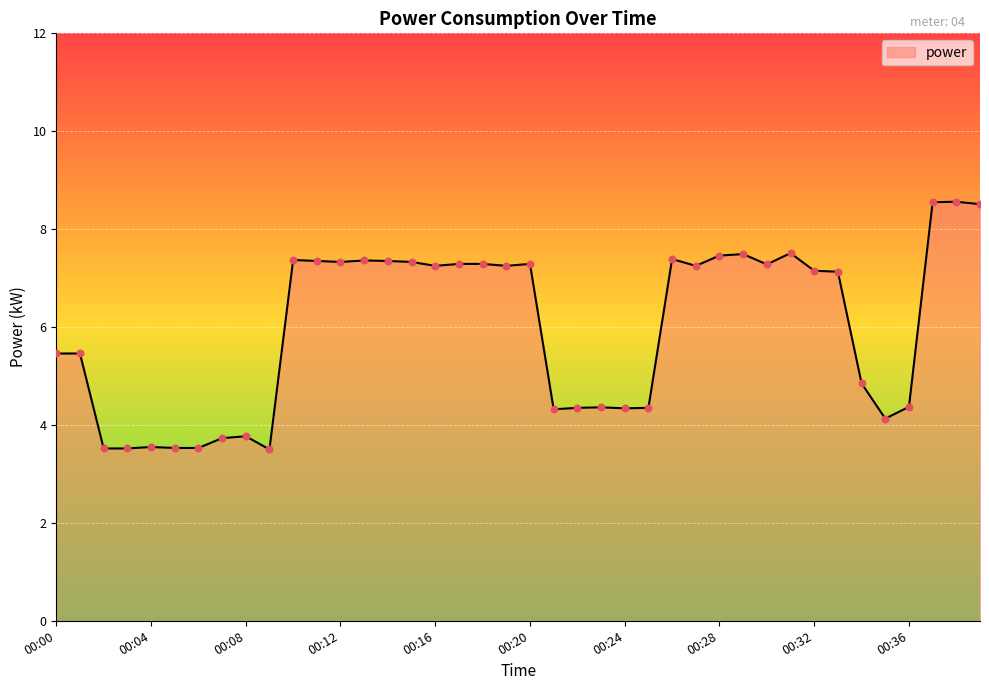

What is the smallest value displayed?

3.5